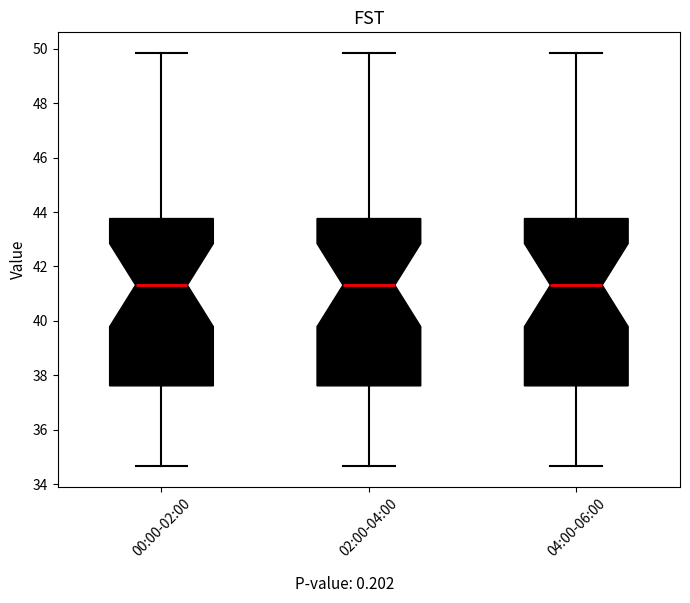

Reading left to right, read every box against the y-axis: the position of its median line, the range the box covers, and the ends of its whiskers. The values are not printed on the chart, so give them approximately, as read against the axis.

00:00-02:00: median 41.4, box 37.6 to 43.8, whiskers 34.6 to 49.8
02:00-04:00: median 41.4, box 37.6 to 43.8, whiskers 34.6 to 49.8
04:00-06:00: median 41.4, box 37.6 to 43.8, whiskers 34.6 to 49.8